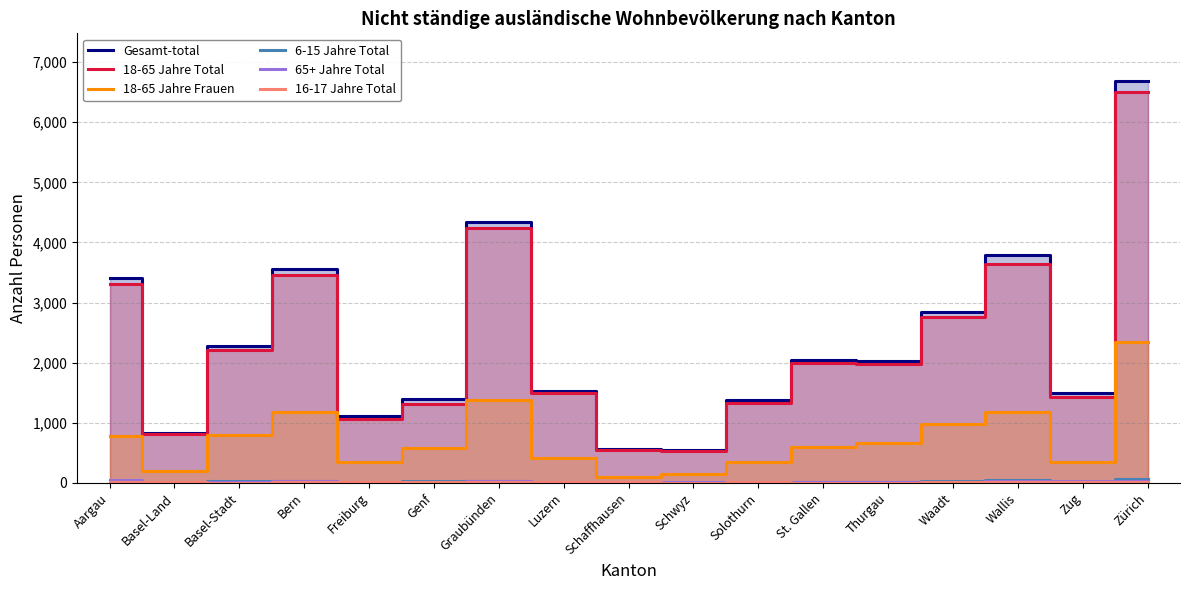

What is the sum of the 16-17 Jahre Total values at Freiburg and Waadt?

25